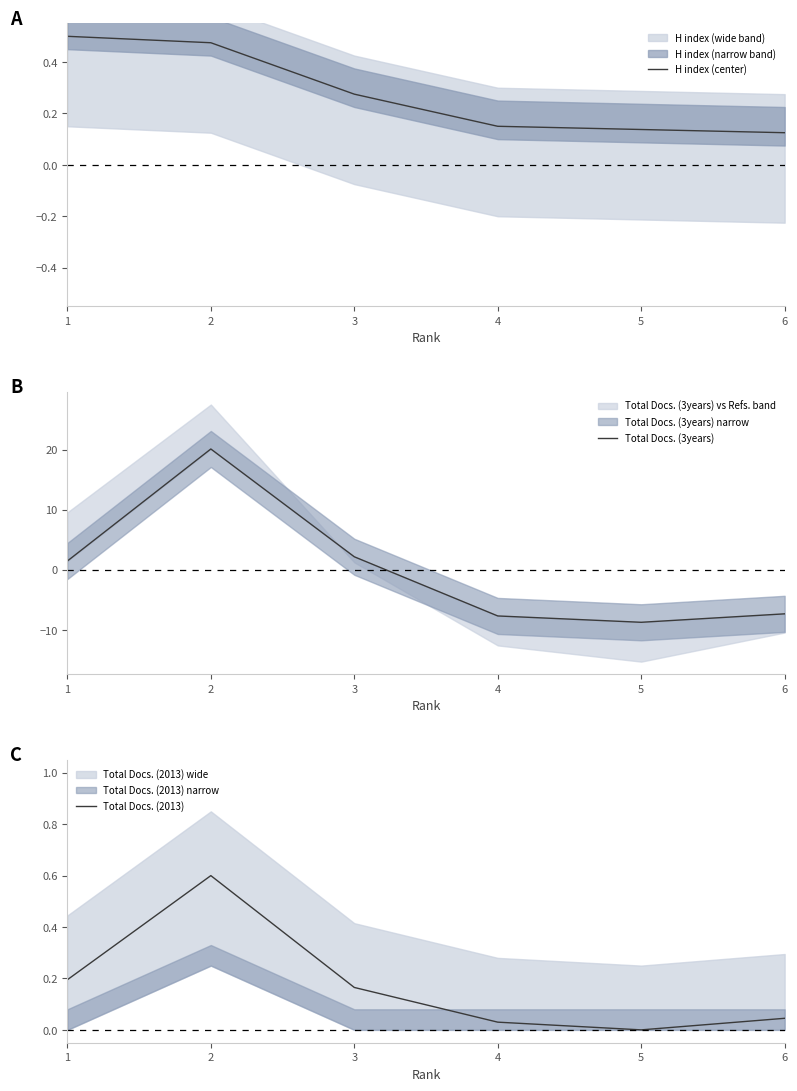

The H index (center) series shows 0.5 at 3. True or false?

False